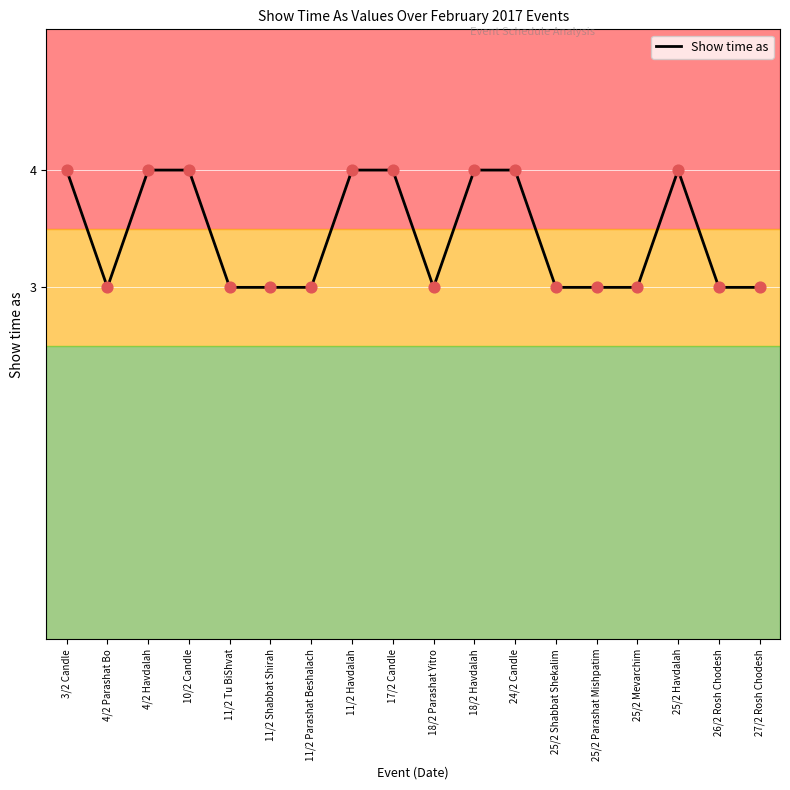

Approximately how many times larger is the value at 27/2 Rosh Chodesh compared to 18/2 Parashat Yitro?

1.0